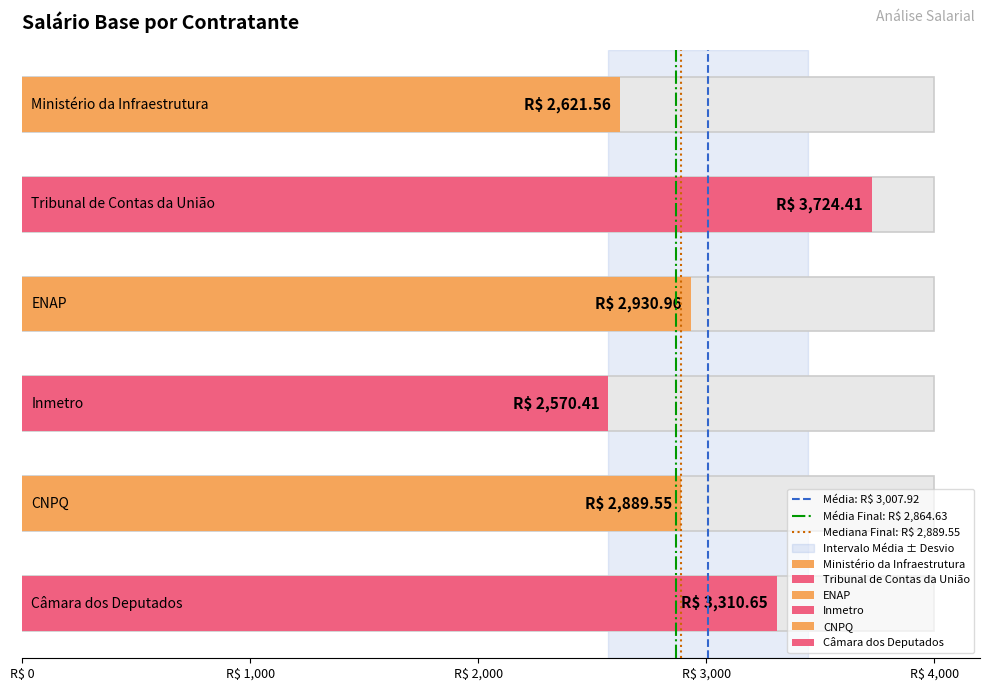

Where is Mediana Final: R$ 2,889.55 nearest to the value 0?

R$ 0